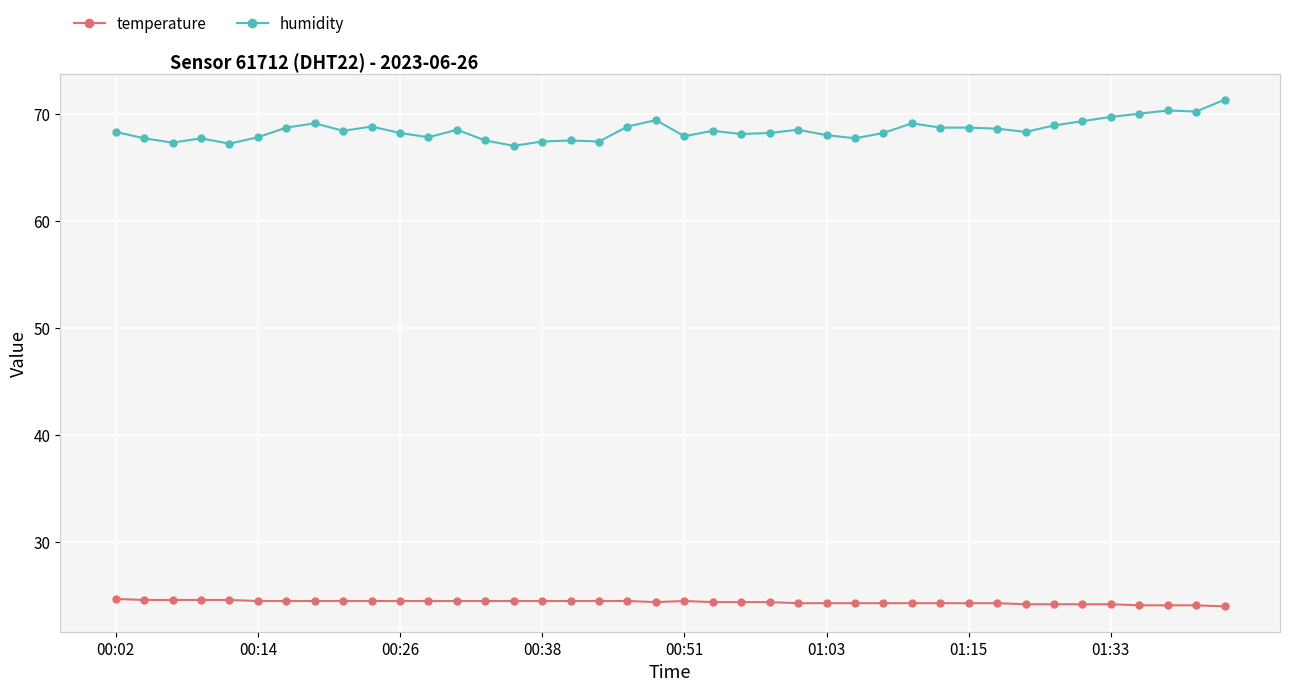

At how many categories does at least one series exceed 57?

40